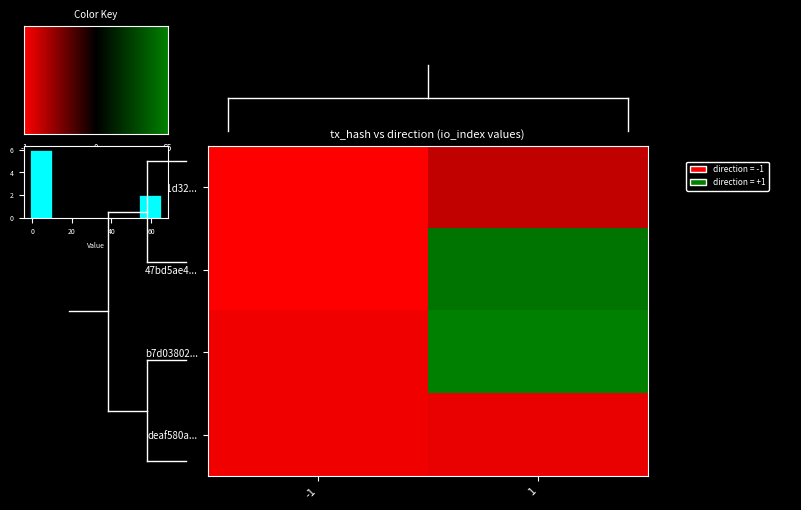

What is the sum of all 47bd5ae45f9f92f8416d462c9cdc1397271970b values?

61